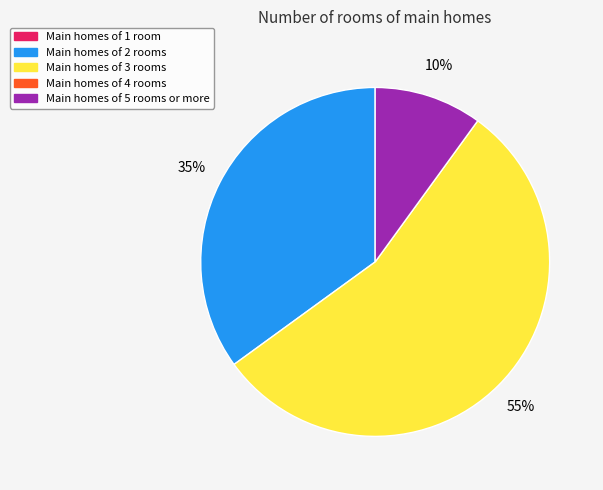

To the nearest percent, what is the average slice percentage?

33%